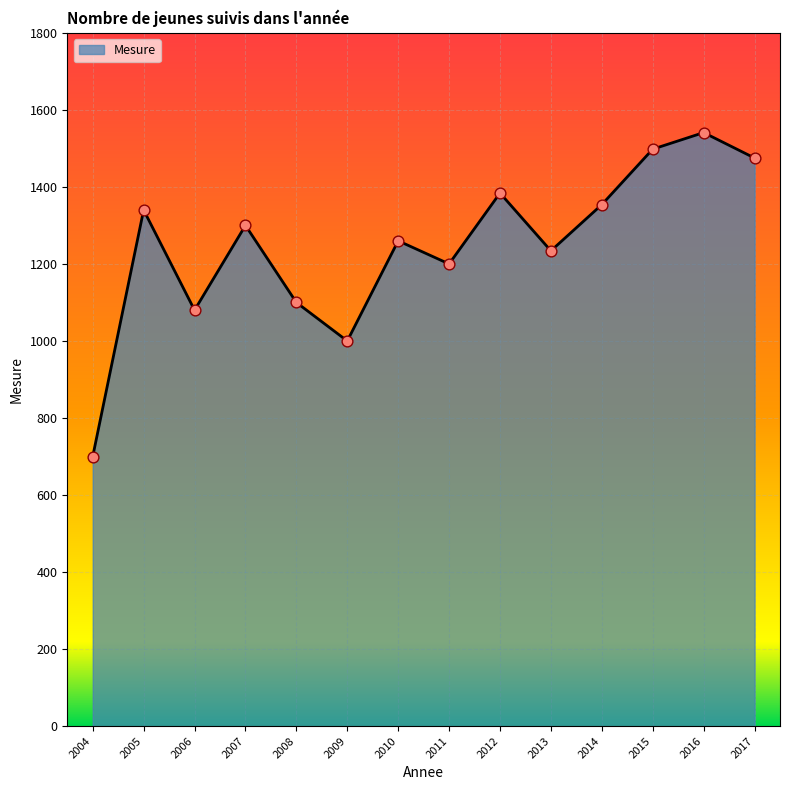

What is the ratio of the value at 2014 to the value at 2016?

0.9